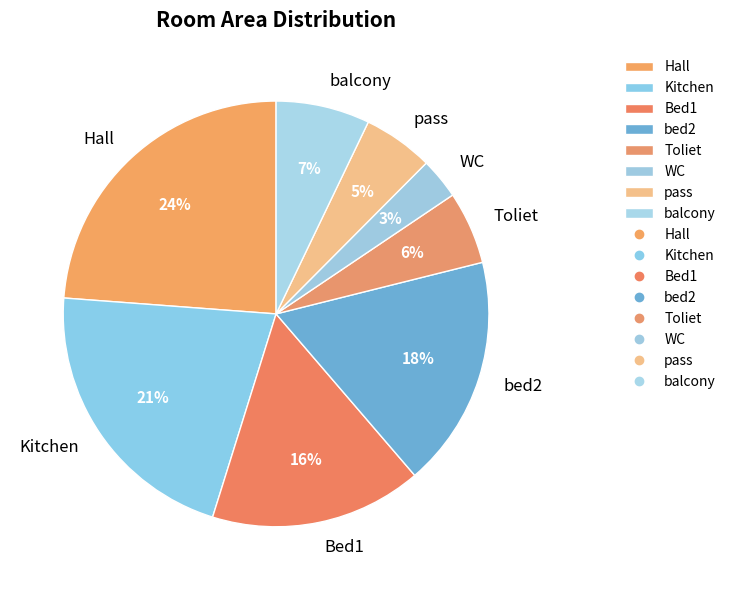

To the nearest percent, what is the difference between the pass and balcony slice percentages?

2%